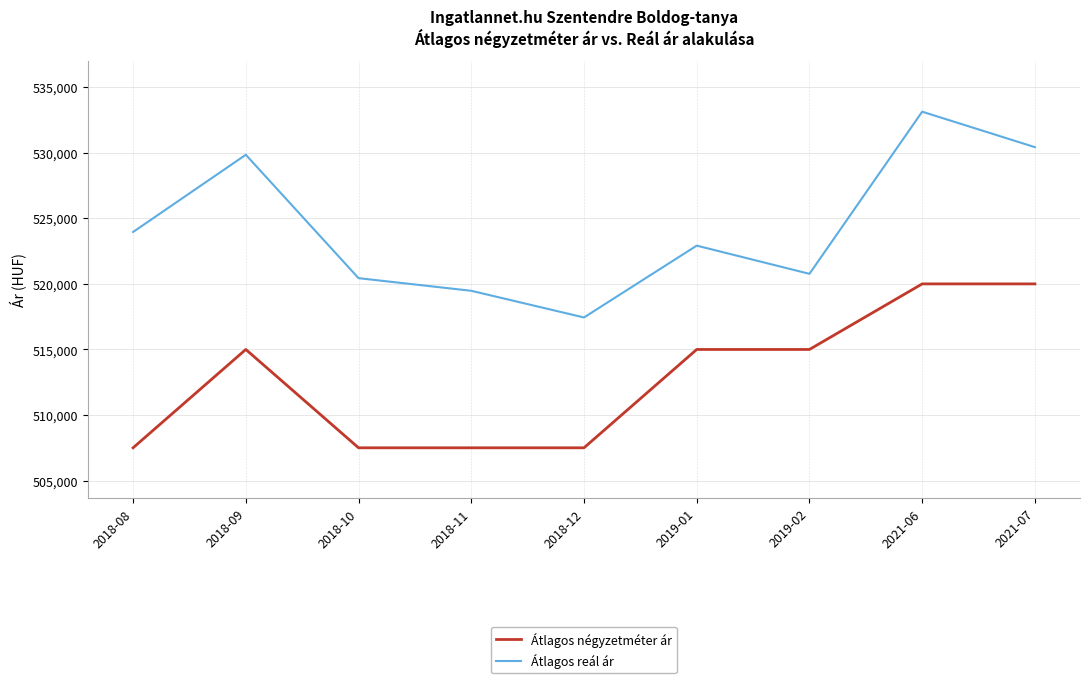

At which label does Átlagos reál ár reach its minimum?

2018-12